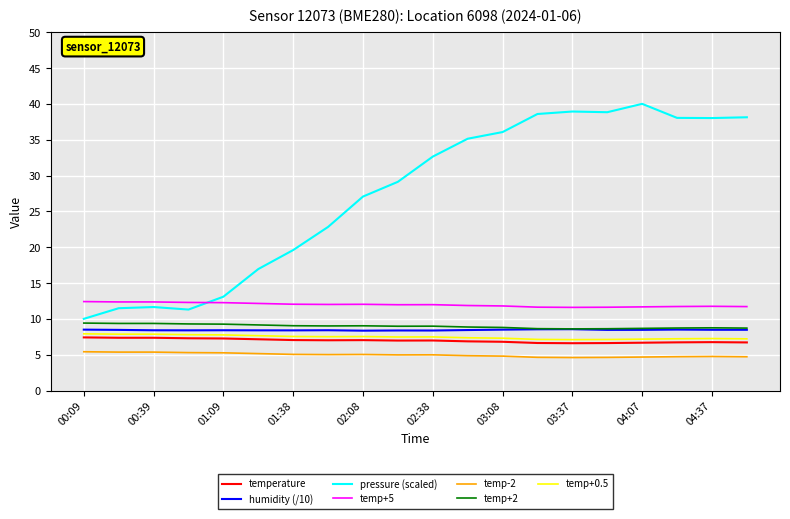

True or false: temp-2 and temp+0.5 cross at least once.

False